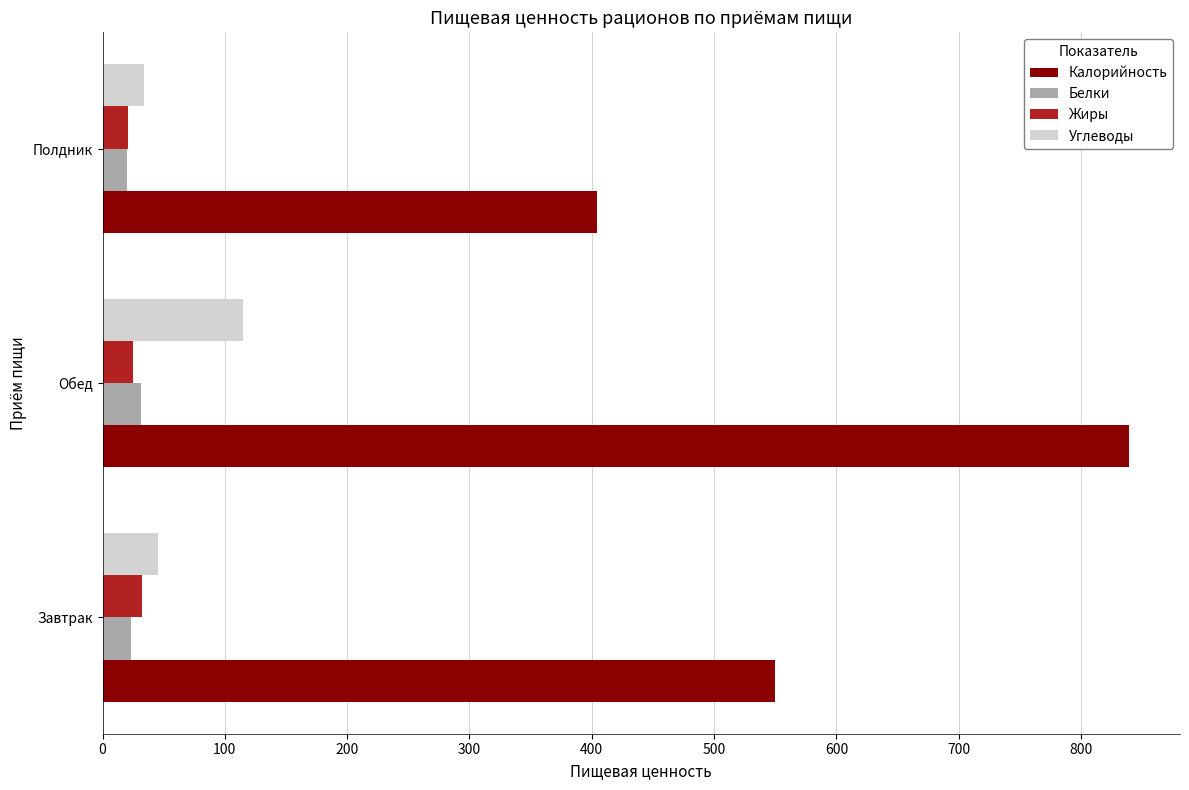

At which label is Углеводы closest to 74?

Завтрак